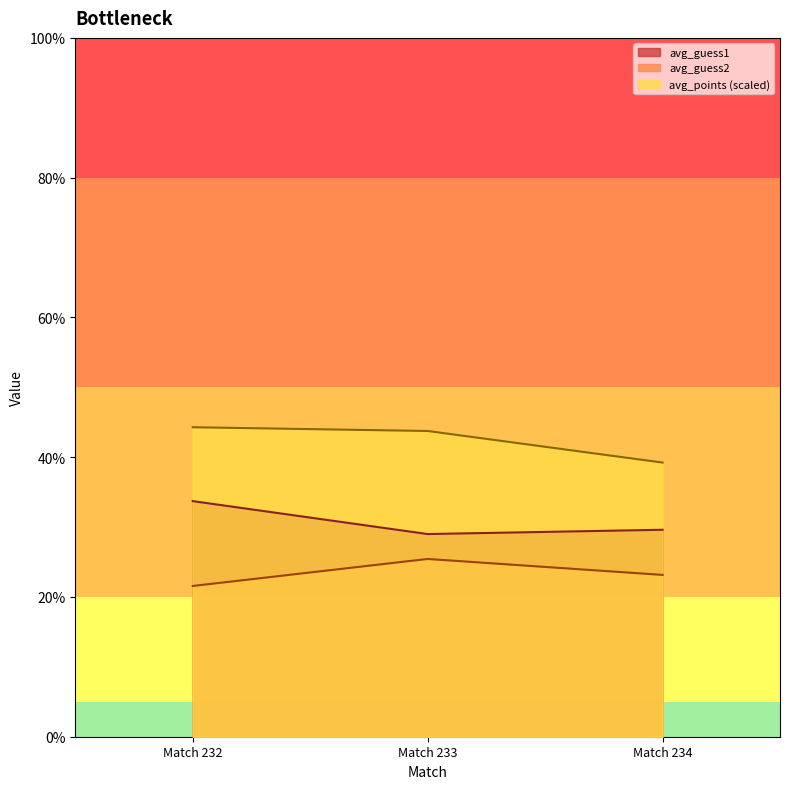

Which category has the highest value in the avg_guess2 series?

Match 233